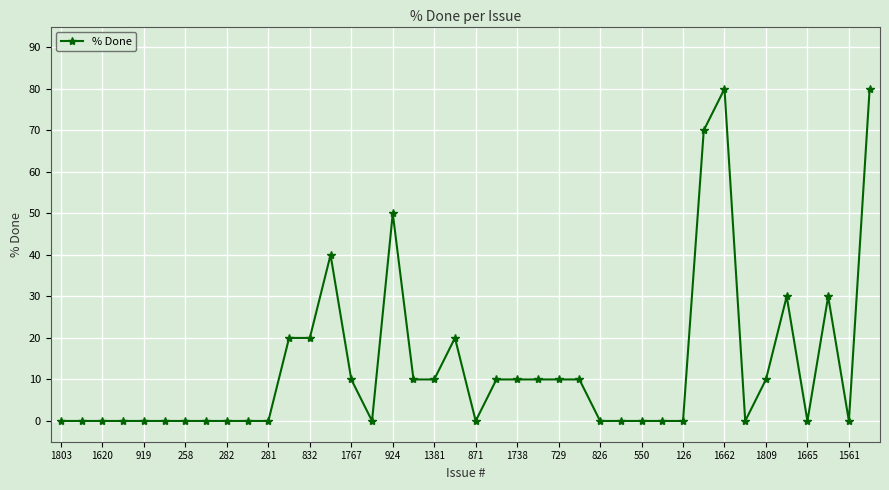

What is the difference between the maximum and second lowest values?

80